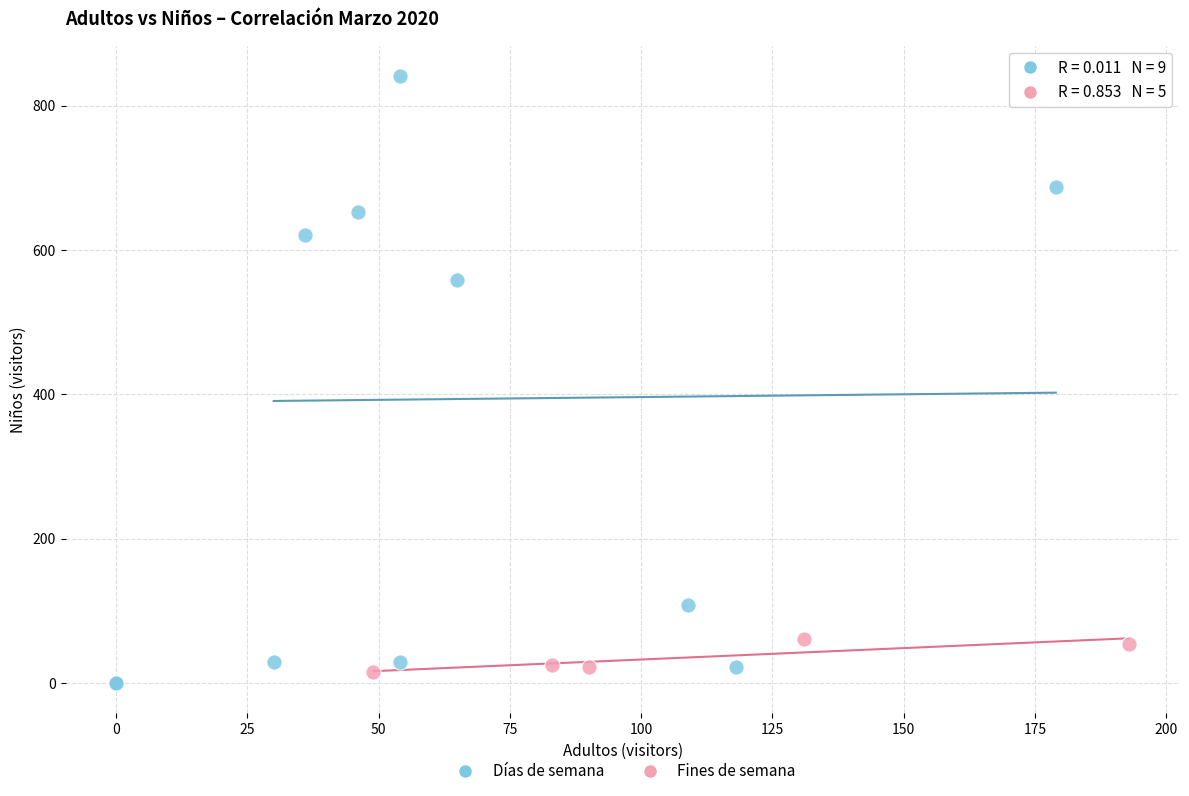

Which series contains the highest Y value?

Días de semana